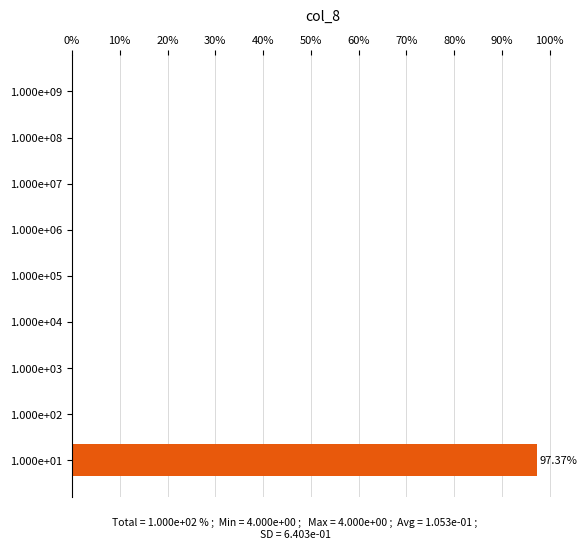

Which has a higher value, 1.000e+03 or 1.000e+01?

1.000e+01